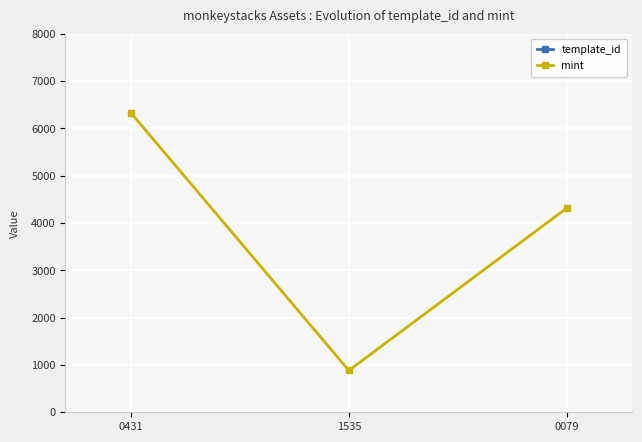

What is the minimum value shown in the chart?

883